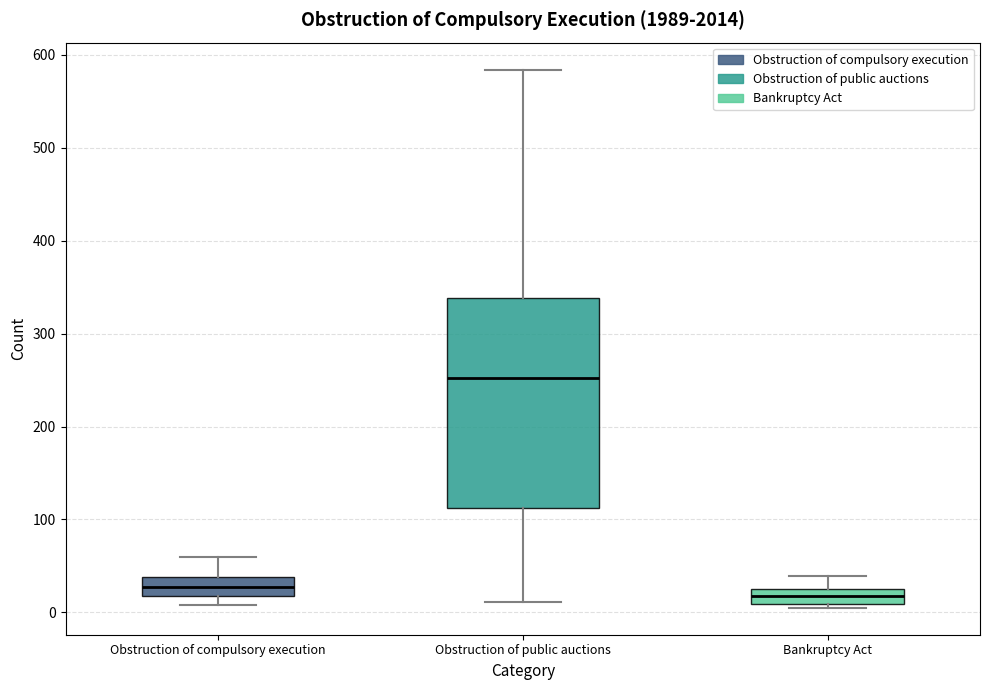

Where does the upper whisker of the box for Bankruptcy Act end on the y-axis? The values are not printed on the chart, so give them approximately, as read against the axis.

40